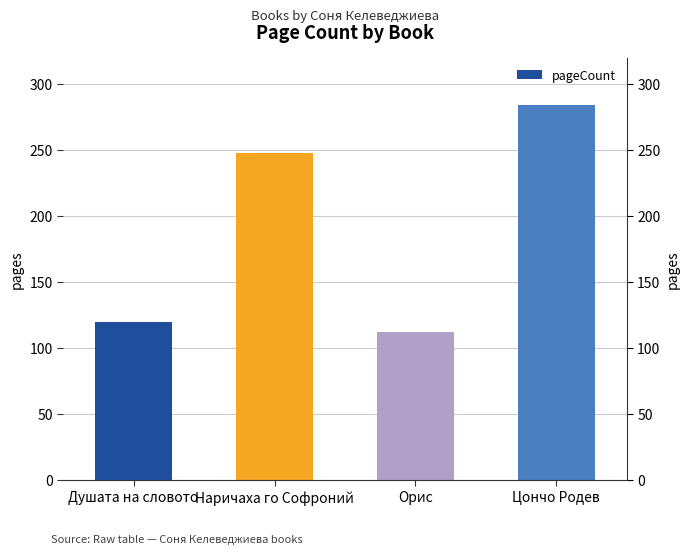

What is the difference between the second highest and minimum values?

136